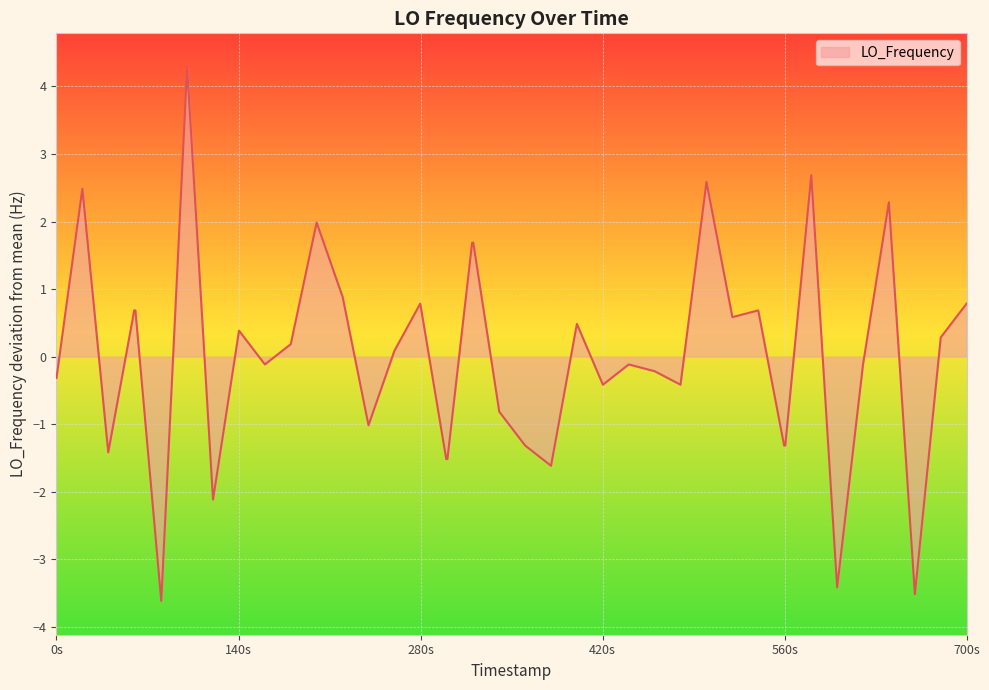

What is the minimum value shown in the chart?

-3.6